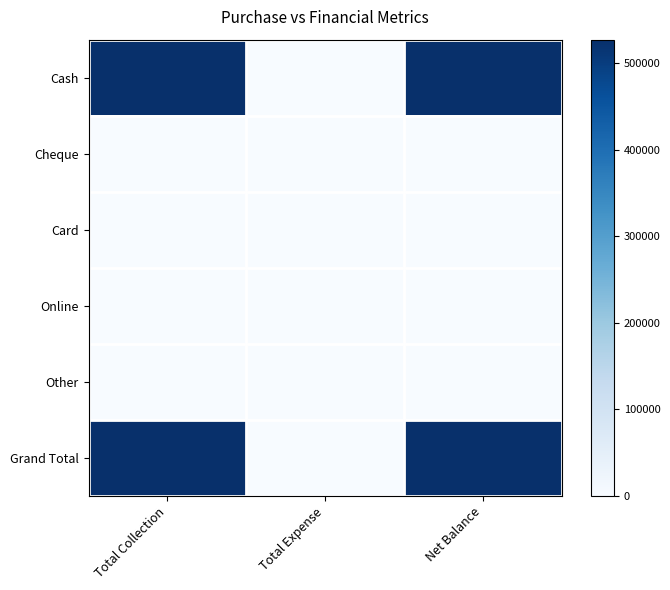

Which has a higher value, Total Expense or Net Balance?

Net Balance